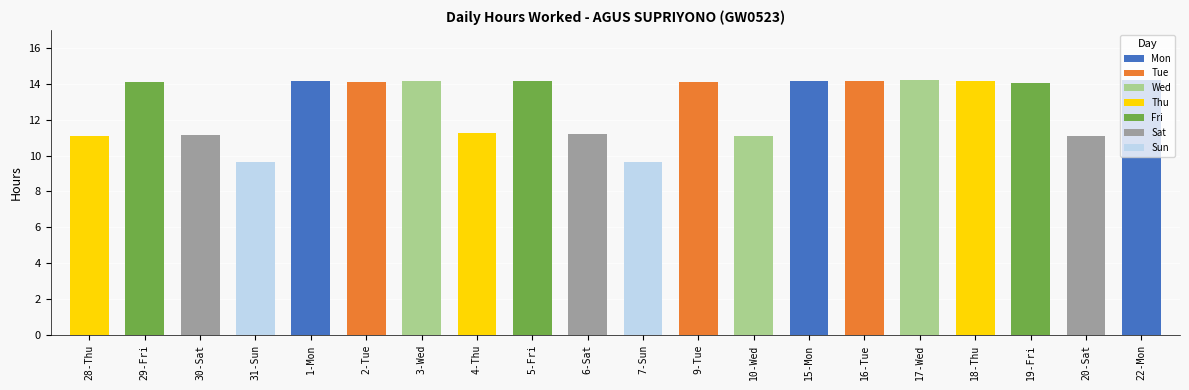

What is the label of the 6th bar from the left?

2-Tue